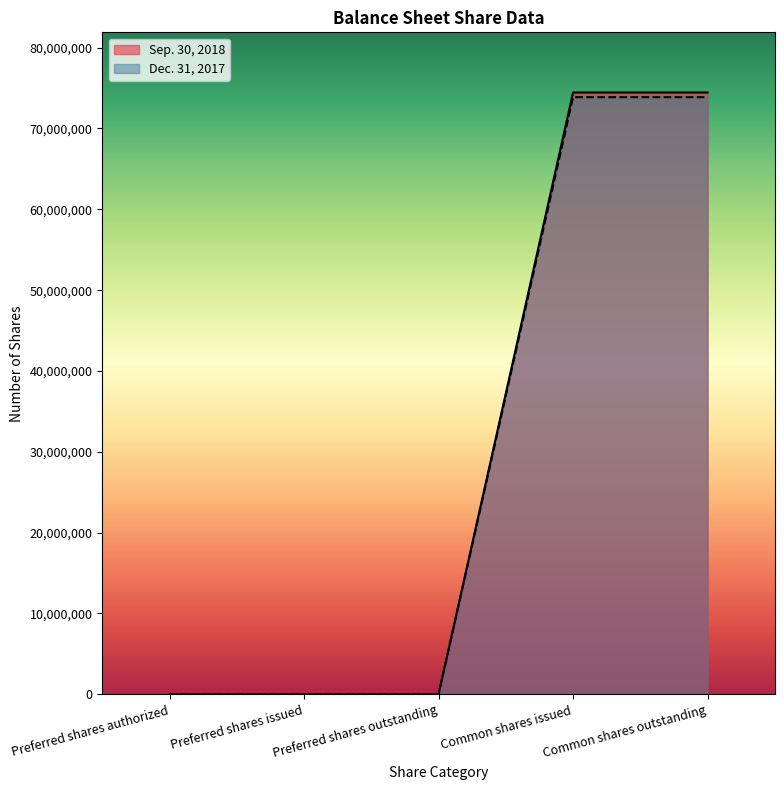

The Dec. 31, 2017 series shows 73871424 at Common shares outstanding. True or false?

True